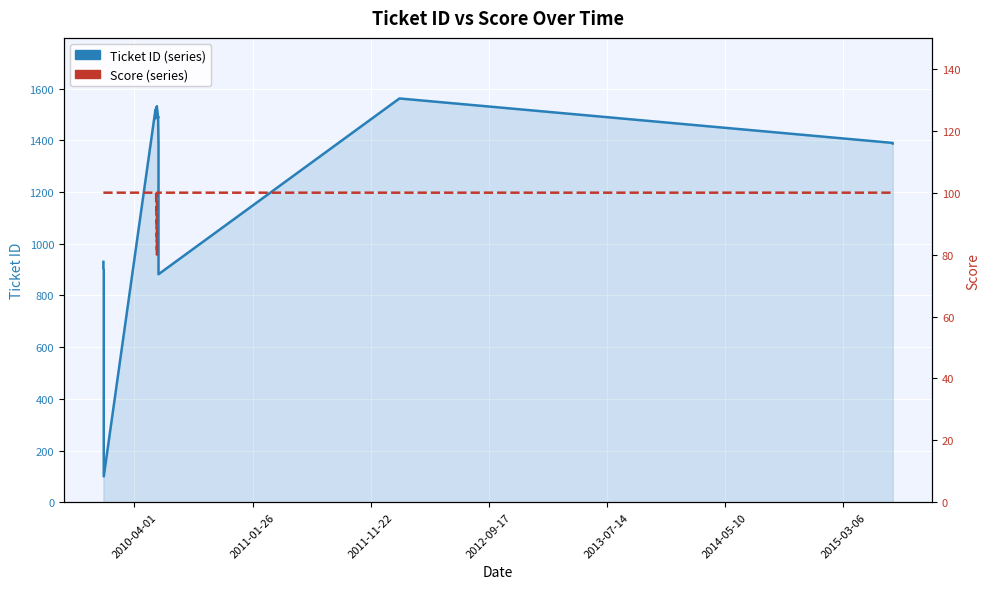

Rank the series at 2011-01-26 from highest to lowest value.

Ticket ID, Score